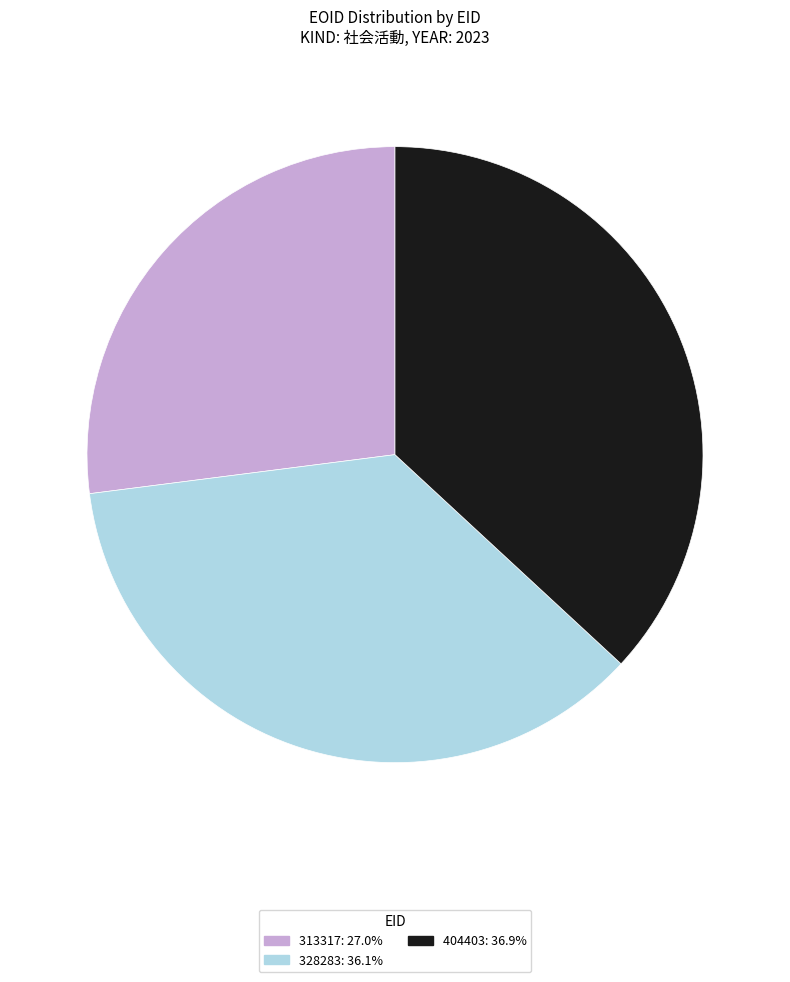

How many slices are in this pie chart?

3